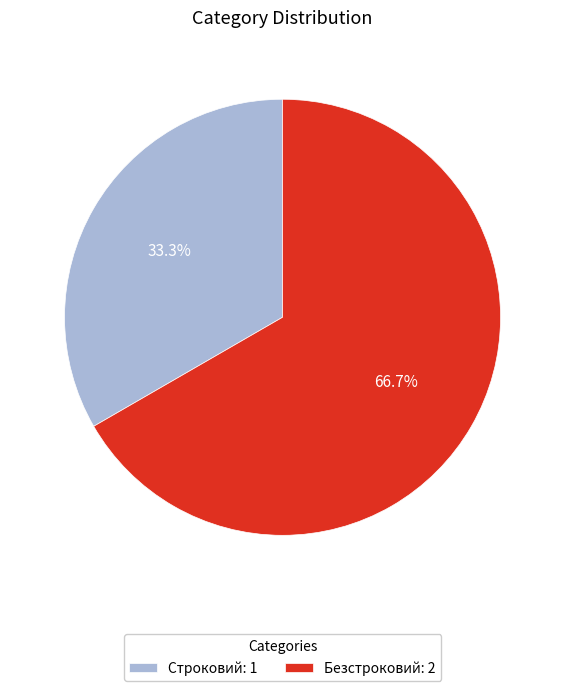

What percentage is the Строковий slice, to the nearest percent?

33%